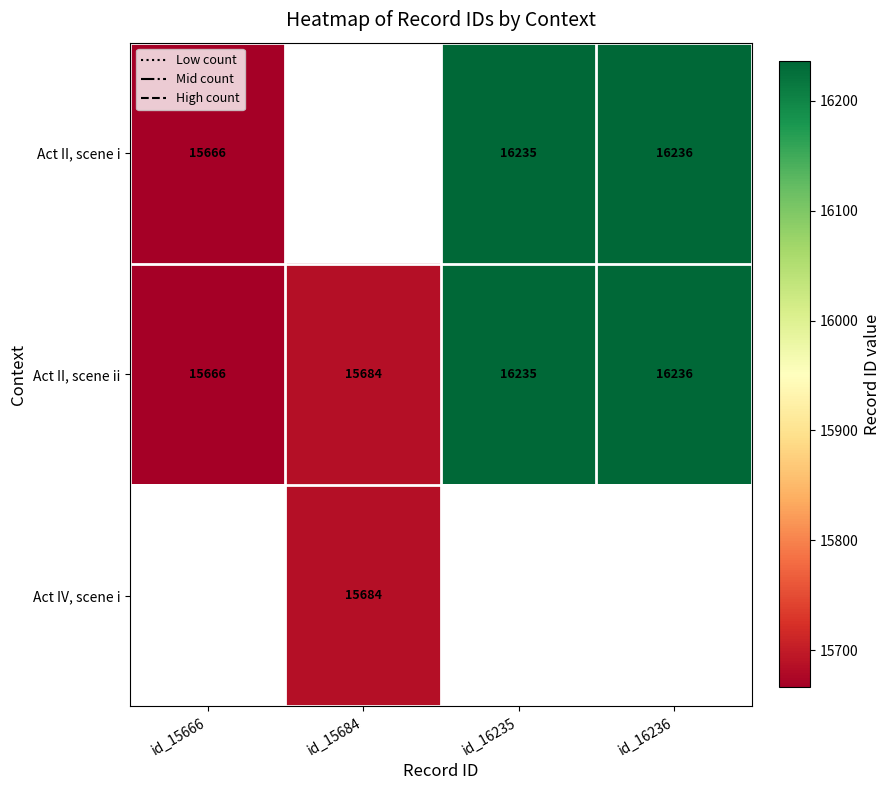

Which category has the highest value in the Act II, scene ii series?

id_16236